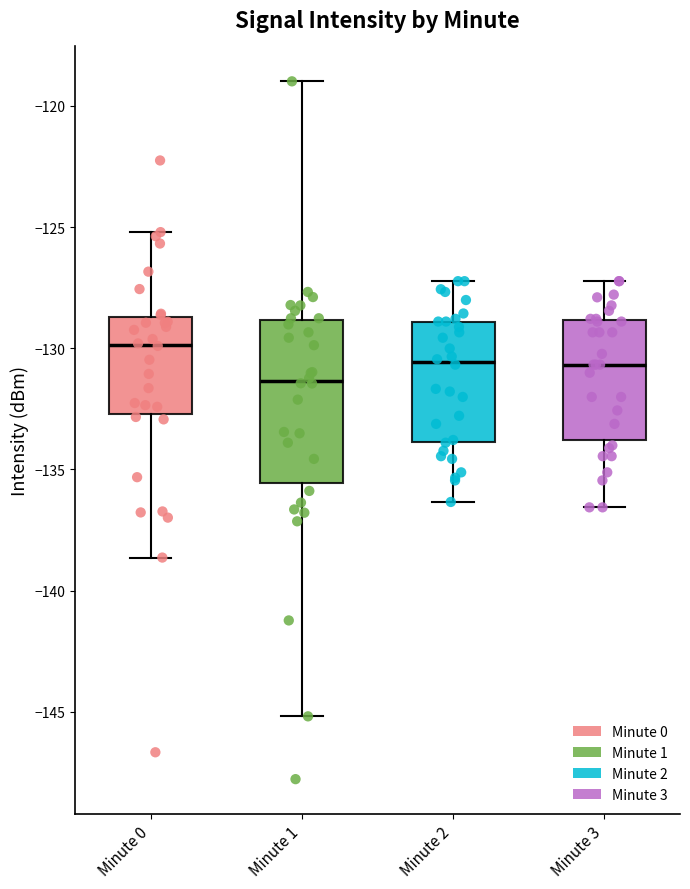

Reading left to right, read every box against the y-axis: the position of its median line, the range the box covers, and the ends of its whiskers. The values are not printed on the chart, so give them approximately, as read against the axis.

Minute 0: median -130.0, box -132.5 to -128.5, whiskers -138.5 to -125.0
Minute 1: median -131.5, box -135.5 to -129.0, whiskers -145.0 to -119.0
Minute 2: median -130.5, box -134.0 to -129.0, whiskers -136.5 to -127.0
Minute 3: median -130.5, box -134.0 to -129.0, whiskers -136.5 to -127.0